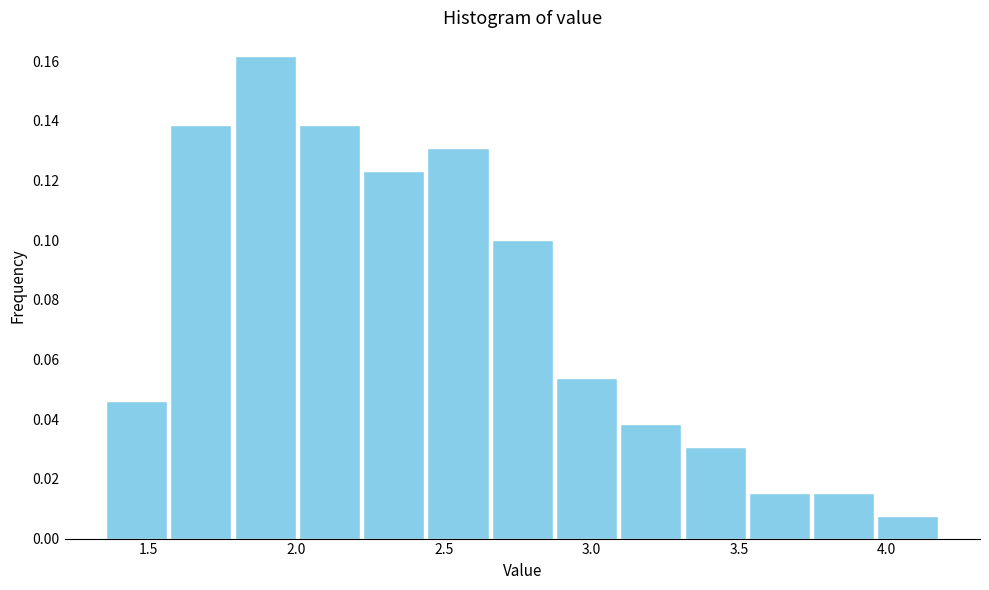

Reading left to right, transcribe this chart: for each bar, give the range it covers on the x-axis and its height. Neither the bar edges nor the heights are printed on the chart, so give them approximately, as read against the axes.

1.35 to 1.55: 0.046
1.55 to 1.80: 0.138
1.80 to 2.00: 0.162
2.00 to 2.20: 0.138
2.20 to 2.45: 0.124
2.45 to 2.65: 0.130
2.65 to 2.85: 0.100
2.85 to 3.10: 0.054
3.10 to 3.30: 0.038
3.30 to 3.55: 0.030
3.55 to 3.75: 0.016
3.75 to 3.95: 0.016
3.95 to 4.20: 0.008